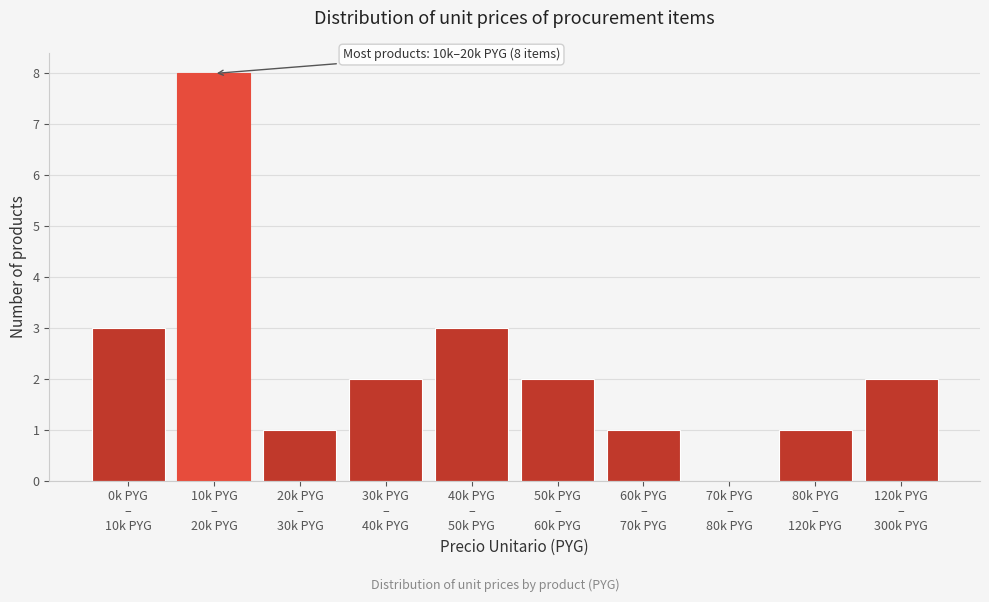

What is the sum of all values?

23